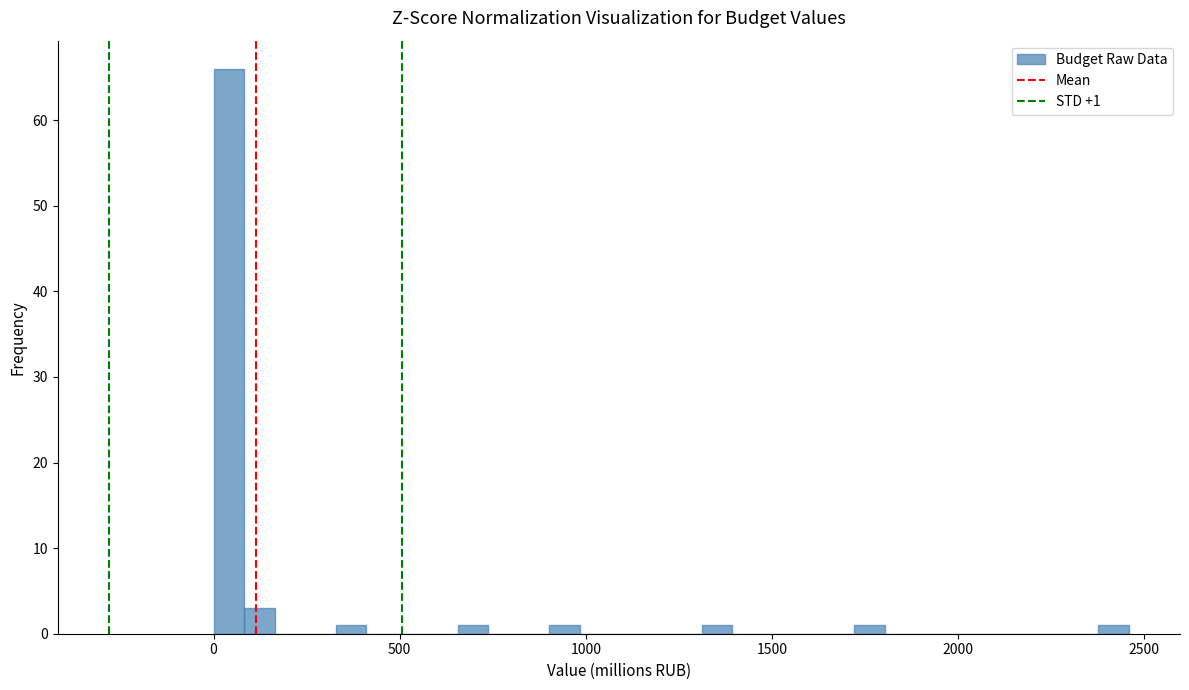

Around what value on the x-axis is the tallest bar? Give the approximate position of its centre, as read against the axis.

50